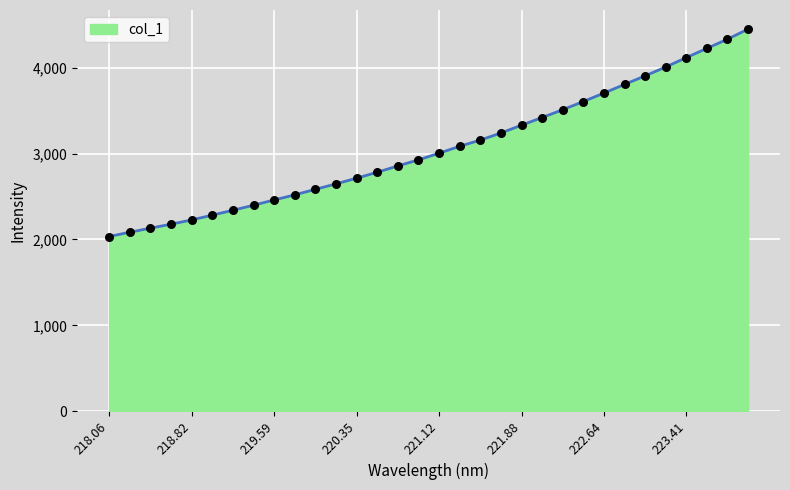

What is the greatest value displayed?

4450.4